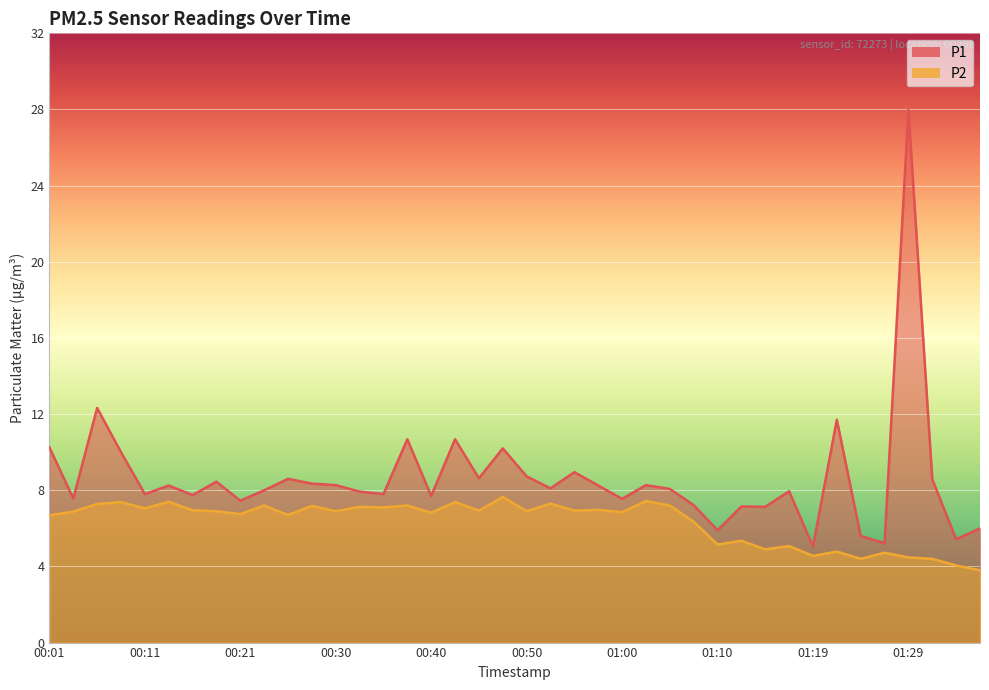

Between 00:50 and 00:01, which is larger?

00:01